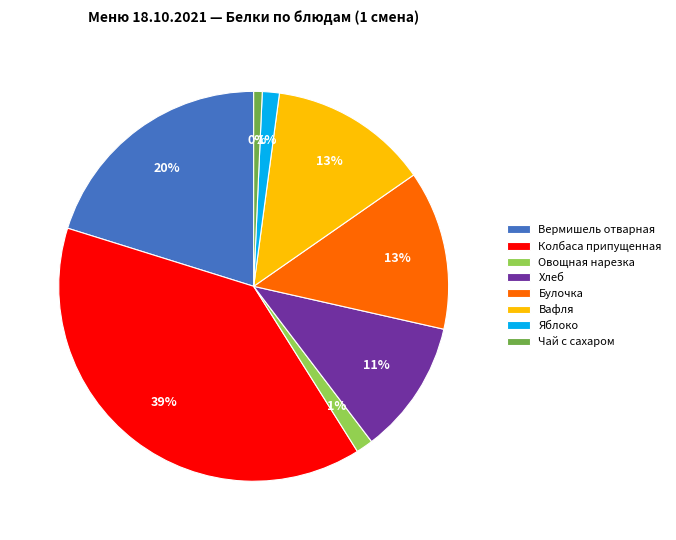

Between Хлеб and Колбаса припущенная, which is larger?

Колбаса припущенная